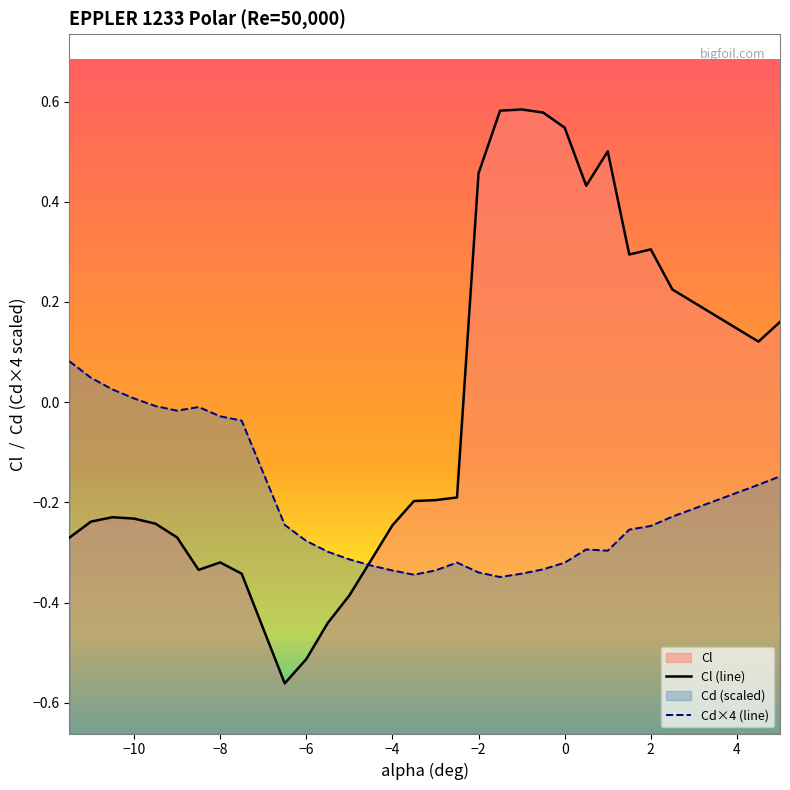

True or false: Cl (line) has a value of 0.8 at 24.

False